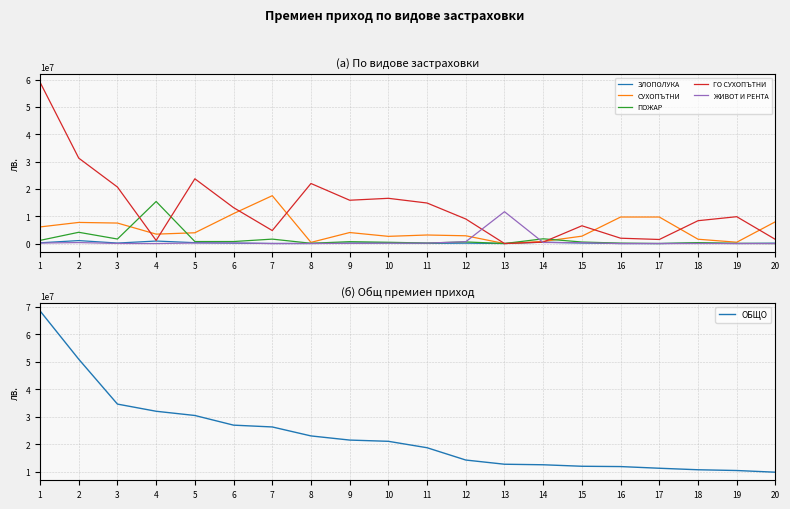

Between 5 and 16, which series saw the biggest shift?

ГО СУХОПЪТНИ